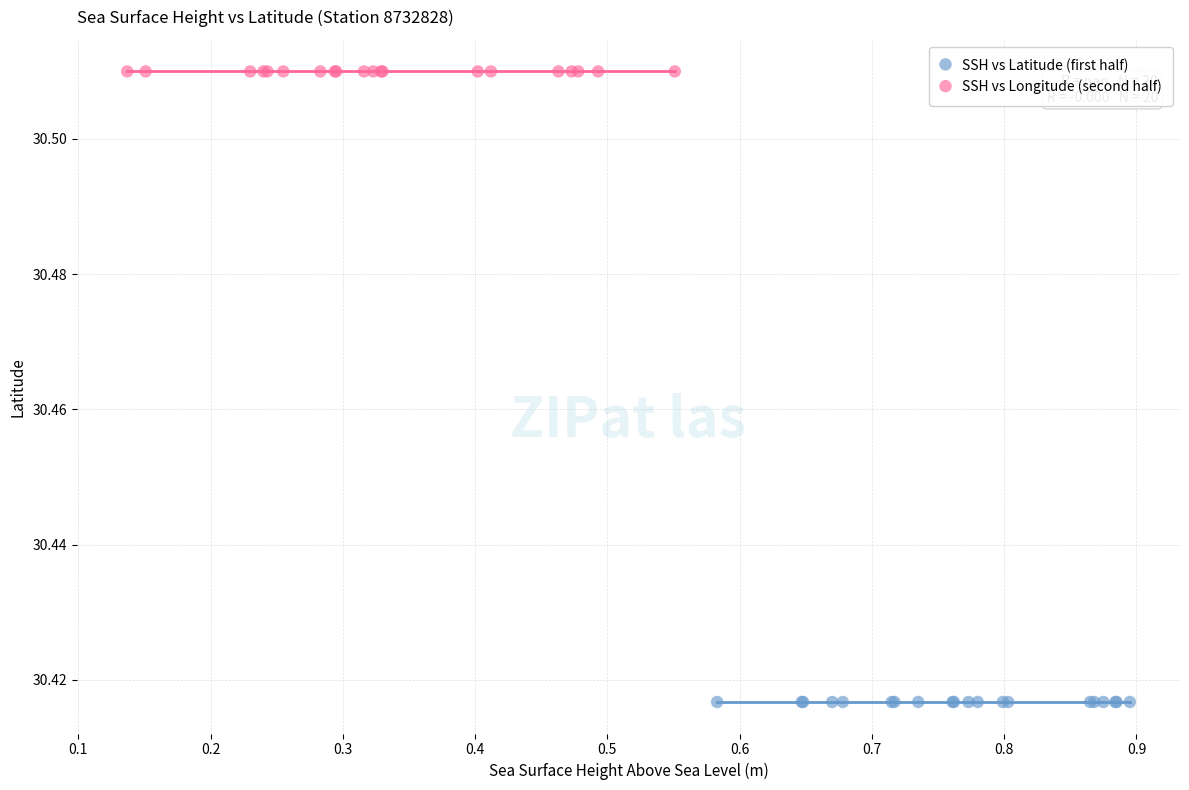

Which series contains the highest Y value?

SSH vs Longitude (second half)